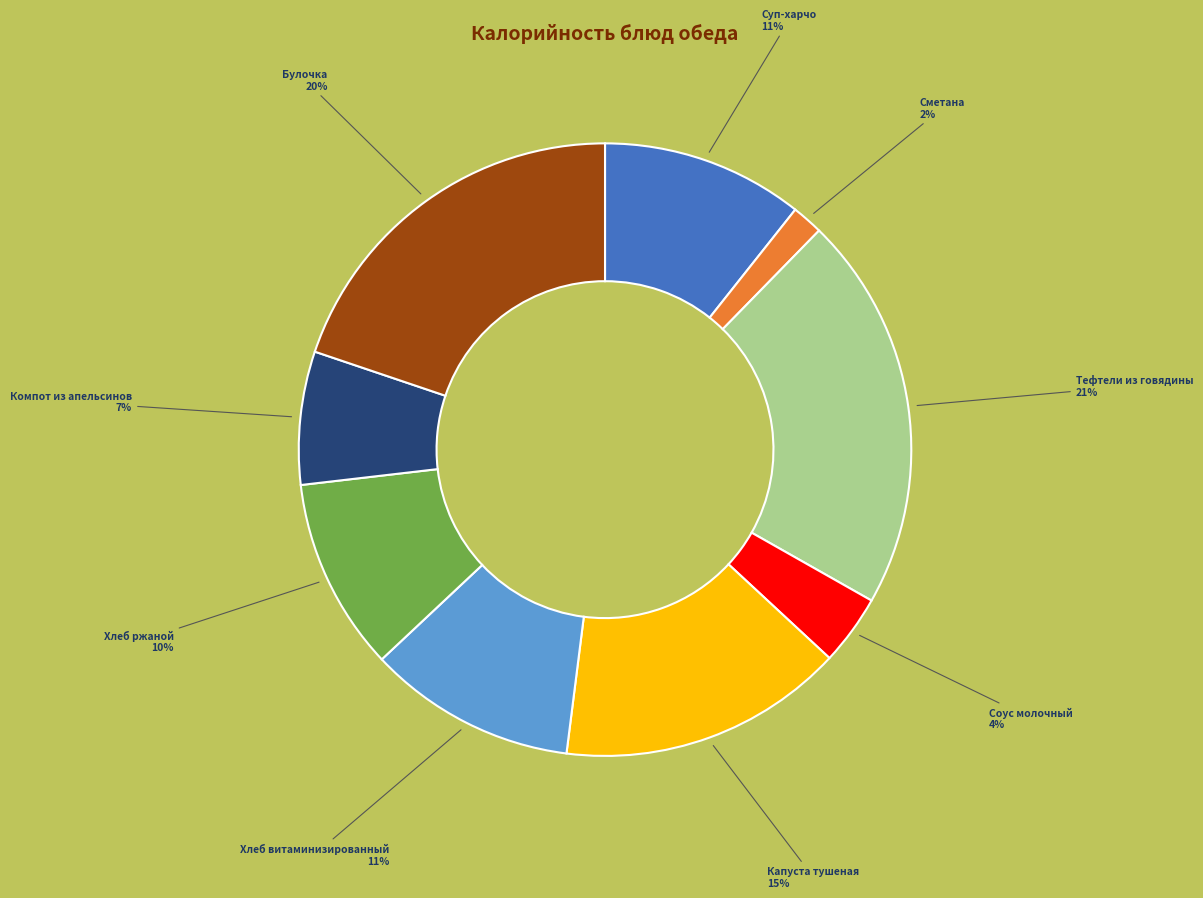

Count the number of slices in the pie.

9